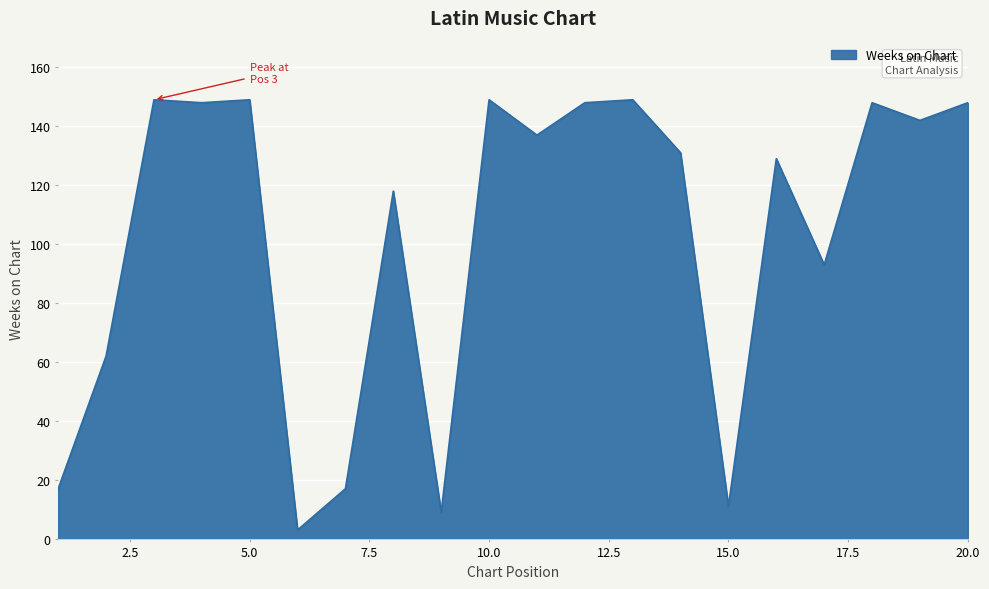

What is the greatest value displayed?

149